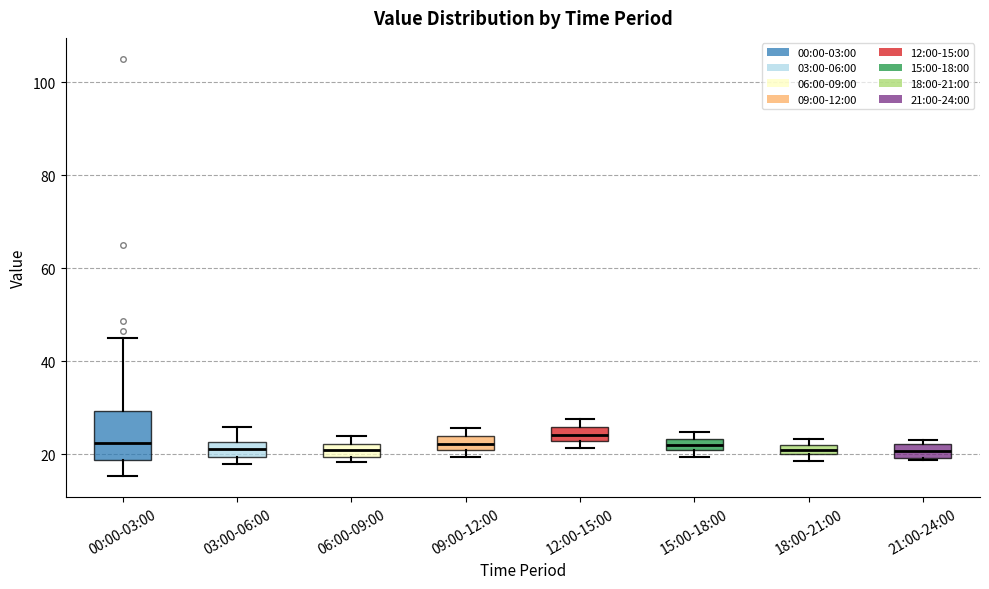

Where is the upper edge of the box for 09:00-12:00 on the y-axis? The values are not printed on the chart, so give them approximately, as read against the axis.

24